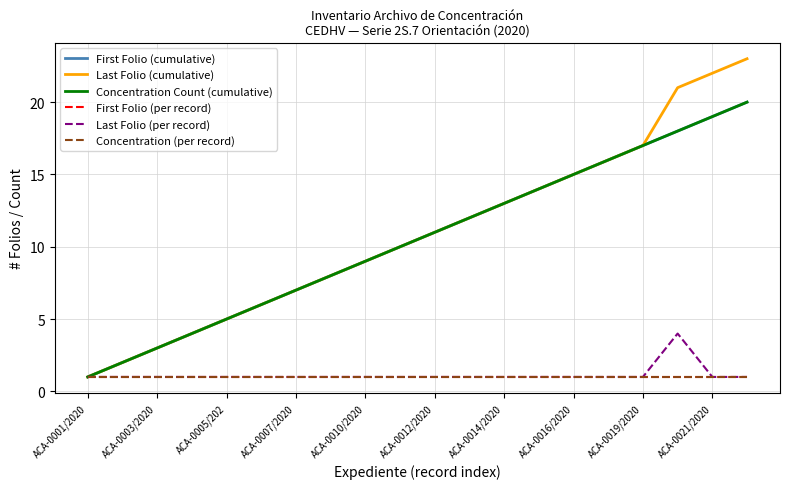

Does the chart display data point markers on the line(s)?

No